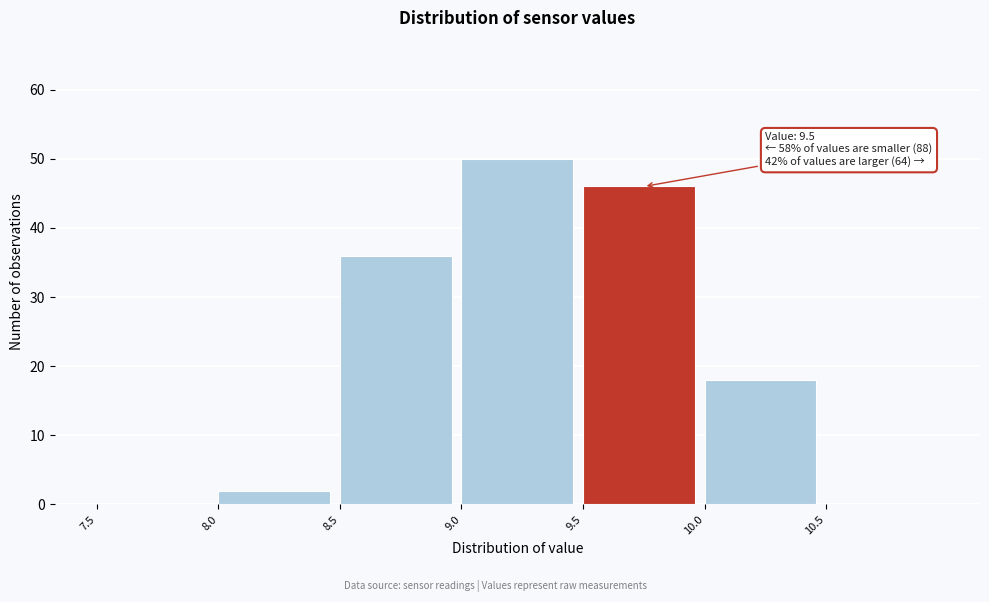

Which range on the x-axis has the tallest bar?

9.0 to 9.5